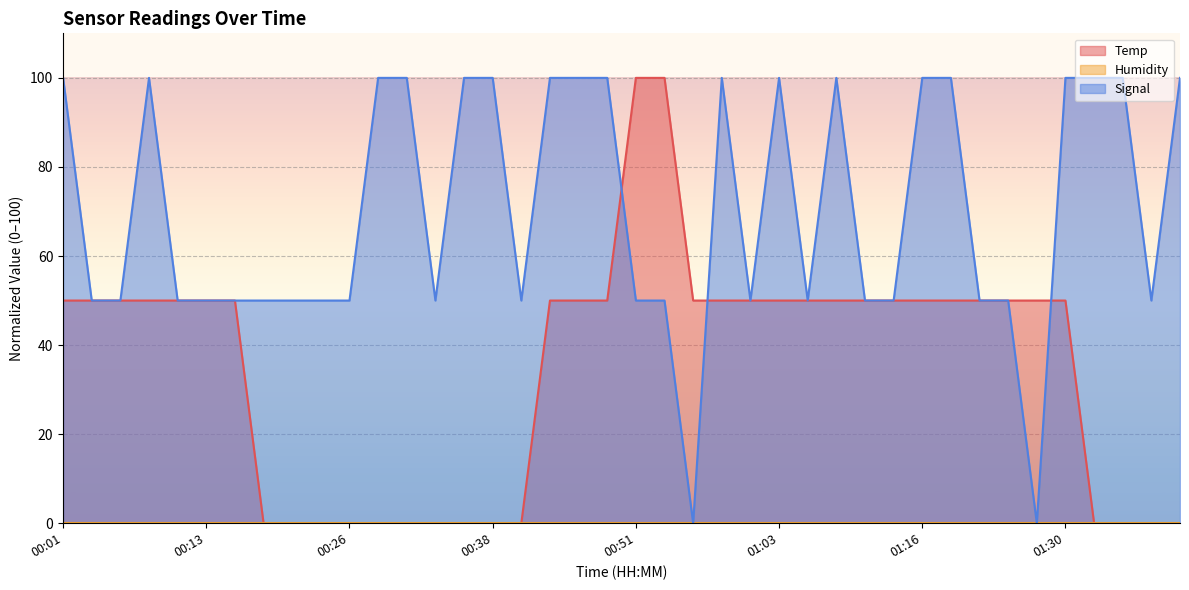

At which label is Temp closest to 50?

00:01